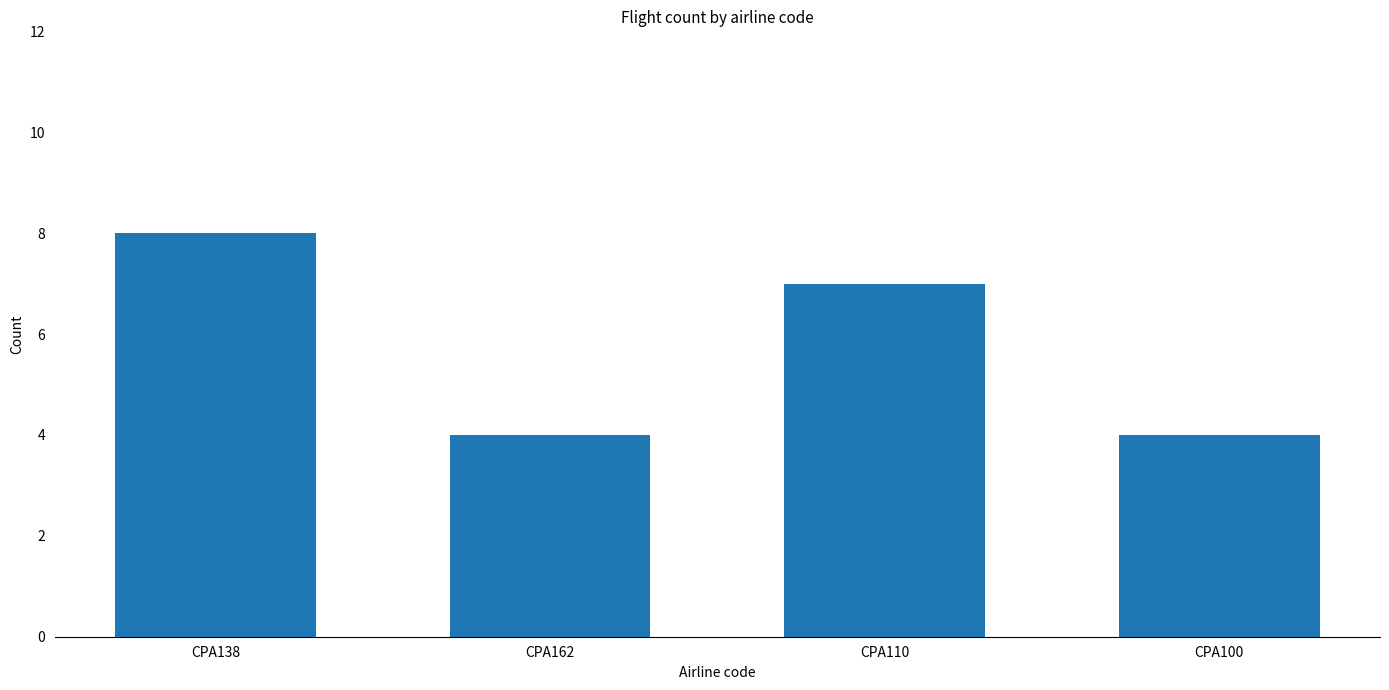

What is the difference between the maximum and minimum values?

4